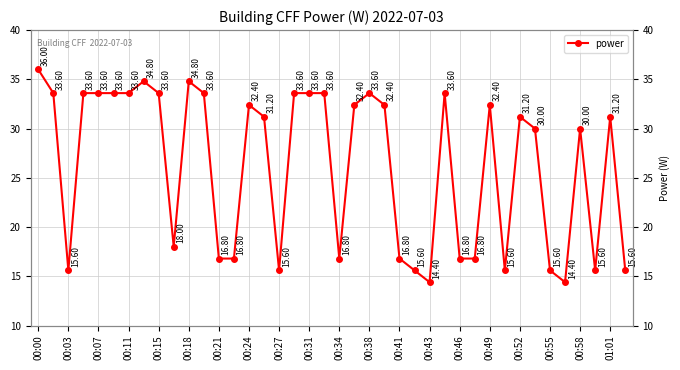

How many data points does each series have?

40